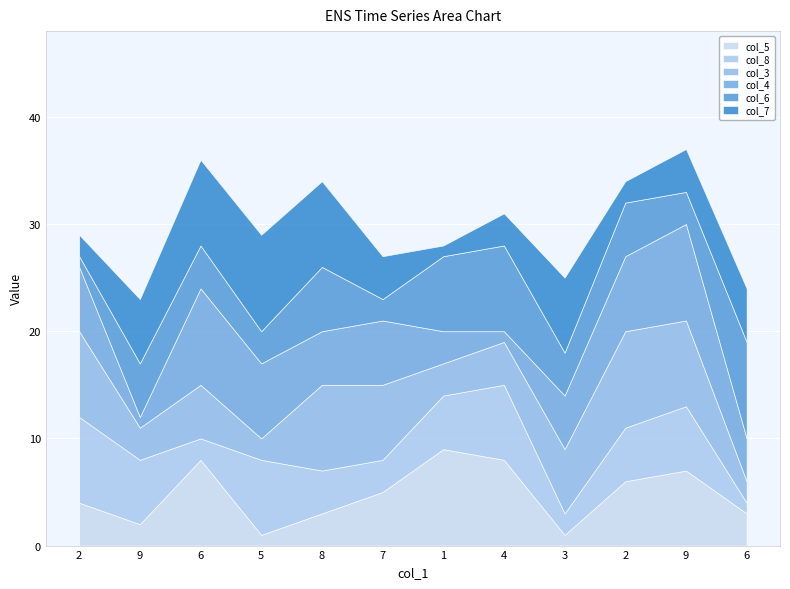

Reading left to right, what are all the values shown in this chart?

col_5: 2=4	9=2	6=8	5=1	8=3	7=5	1=9	4=8	3=1	2=6	9=7	6=3
col_8: 2=8	9=6	6=2	5=7	8=4	7=3	1=5	4=7	3=2	2=5	9=6	6=1
col_3: 2=8	9=3	6=5	5=2	8=8	7=7	1=3	4=4	3=6	2=9	9=8	6=2
col_4: 2=6	9=1	6=9	5=7	8=5	7=6	1=3	4=1	3=5	2=7	9=9	6=4
col_6: 2=1	9=5	6=4	5=3	8=6	7=2	1=7	4=8	3=4	2=5	9=3	6=9
col_7: 2=2	9=6	6=8	5=9	8=8	7=4	1=1	4=3	3=7	2=2	9=4	6=5